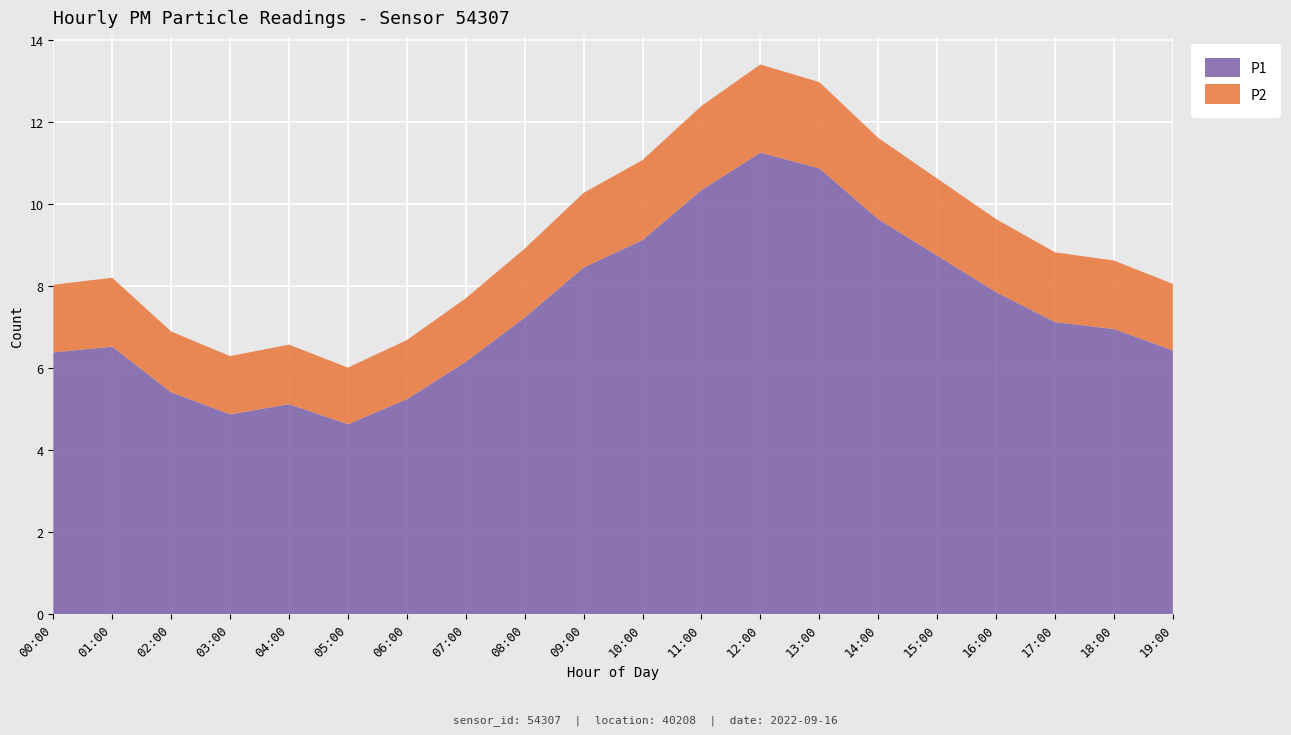

Reading right to left, list all the values displayed in this chart.

P1: 6.4	7.0	7.1	7.8	8.7	9.6	10.9	11.2	10.3	9.1	8.4	7.2	6.2	5.2	4.6	5.1	4.9	5.4	6.5	6.4
P2: 1.6	1.7	1.7	1.8	1.9	2.0	2.1	2.1	2.0	1.9	1.8	1.7	1.6	1.4	1.4	1.4	1.4	1.5	1.7	1.6